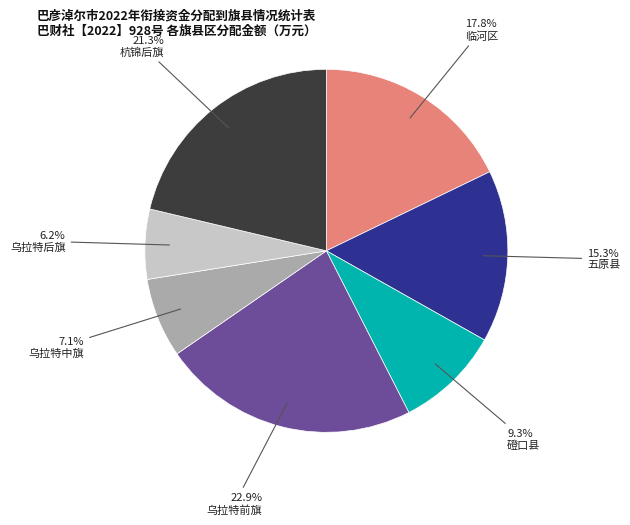

To the nearest percent, what is the average slice percentage?

14%